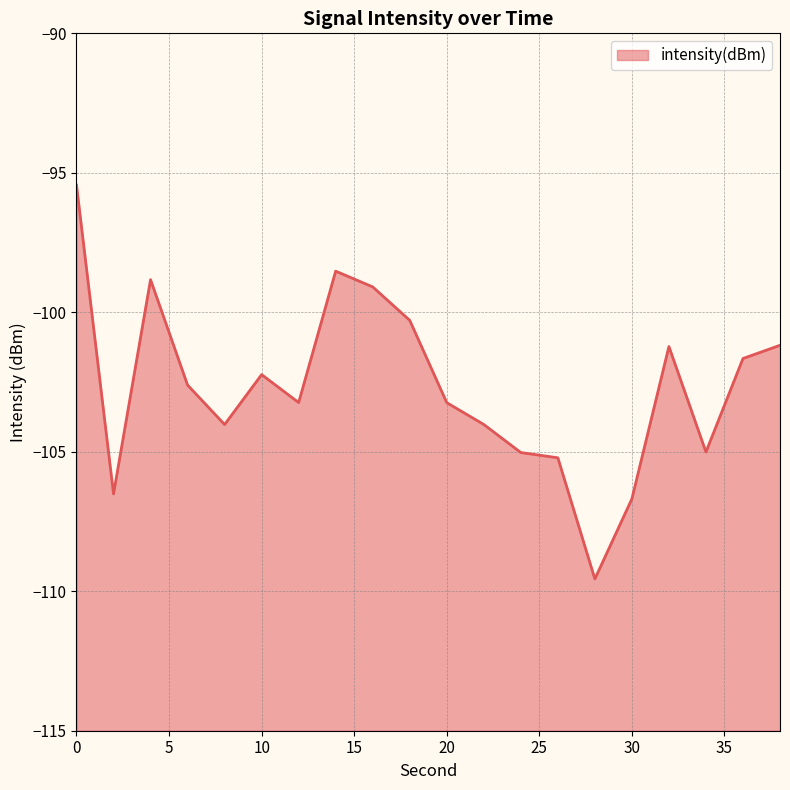

How many points are lower than both their immediate neighbors (excluding endpoints)?

5